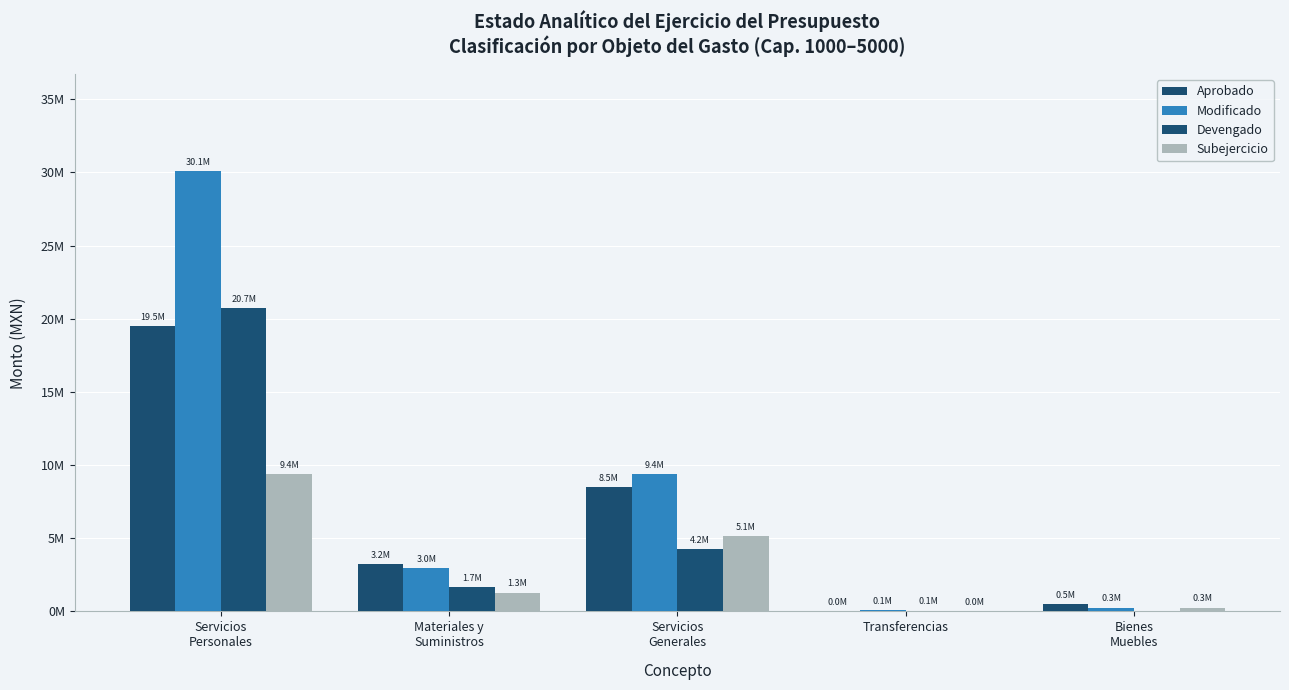

At how many categories does at least one series exceed 27421788?

1